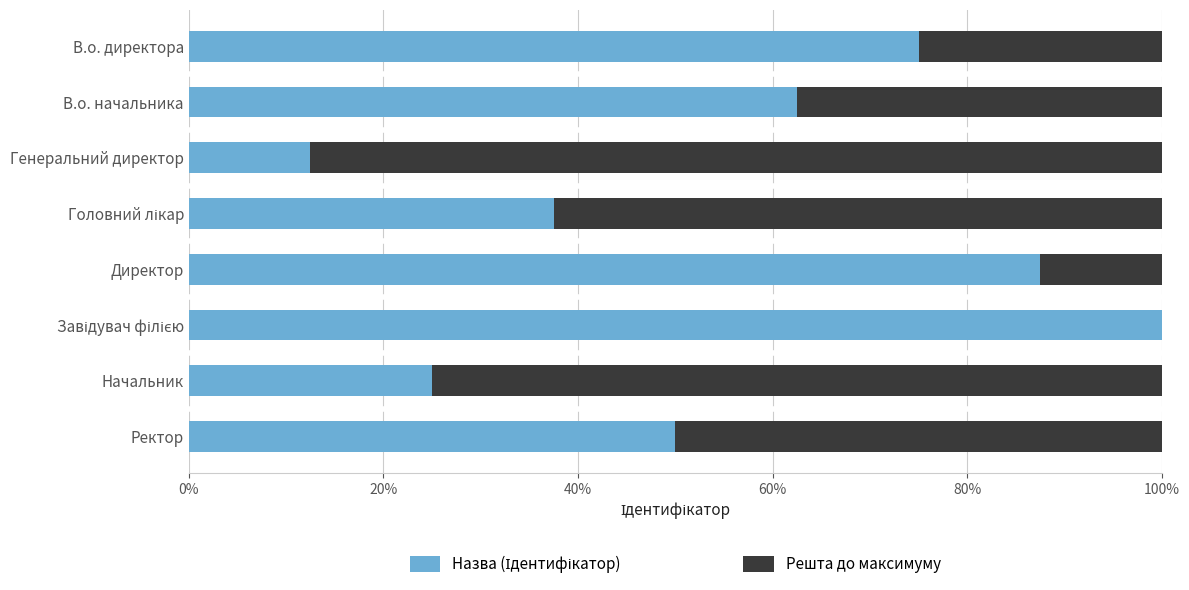

Which series has the widest spread of values?

Назва (Ідентифікатор)